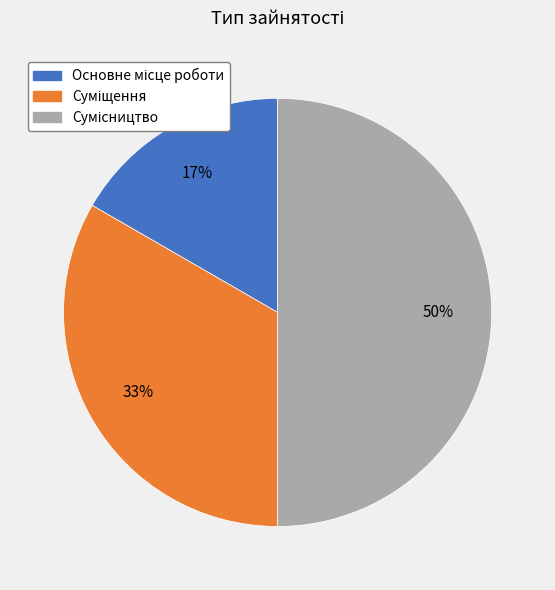

To the nearest percent, what is the difference between the largest and smallest slice percentages?

33%